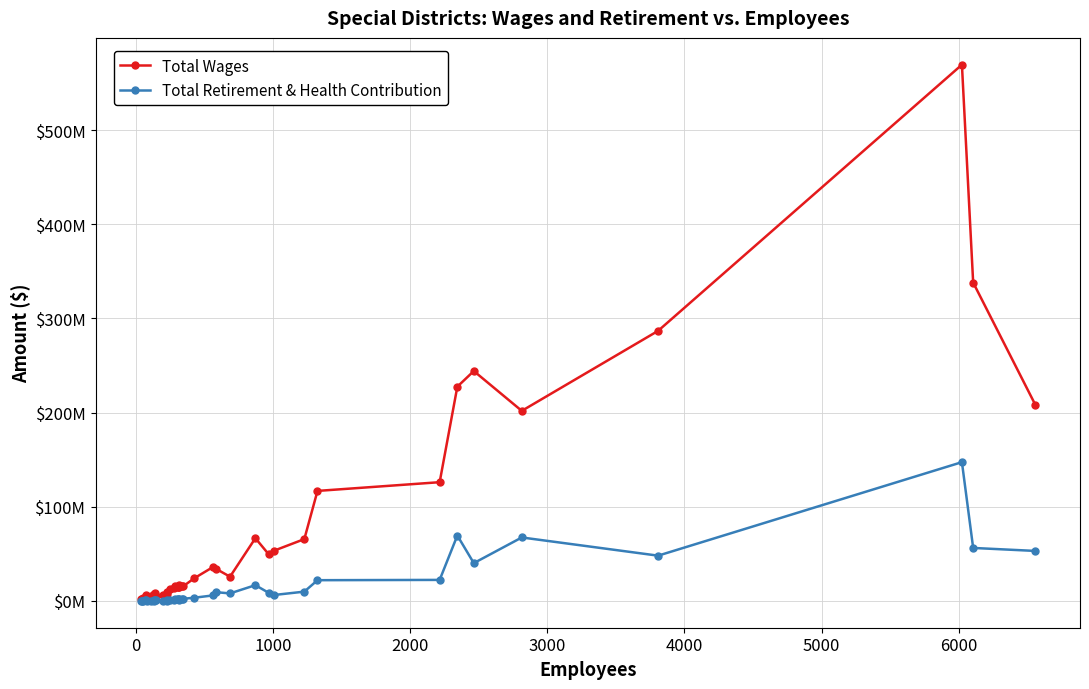

Rank the series by their maximum value, from lowest to highest.

Total Retirement & Health Contribution, Total Wages